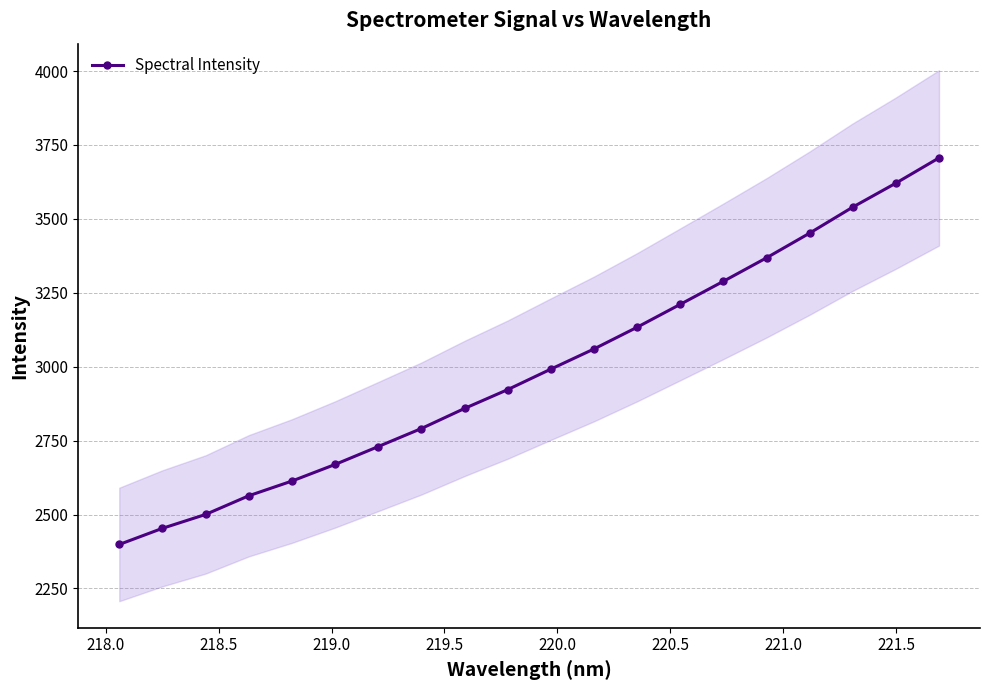

How many lines are shown in the chart?

1